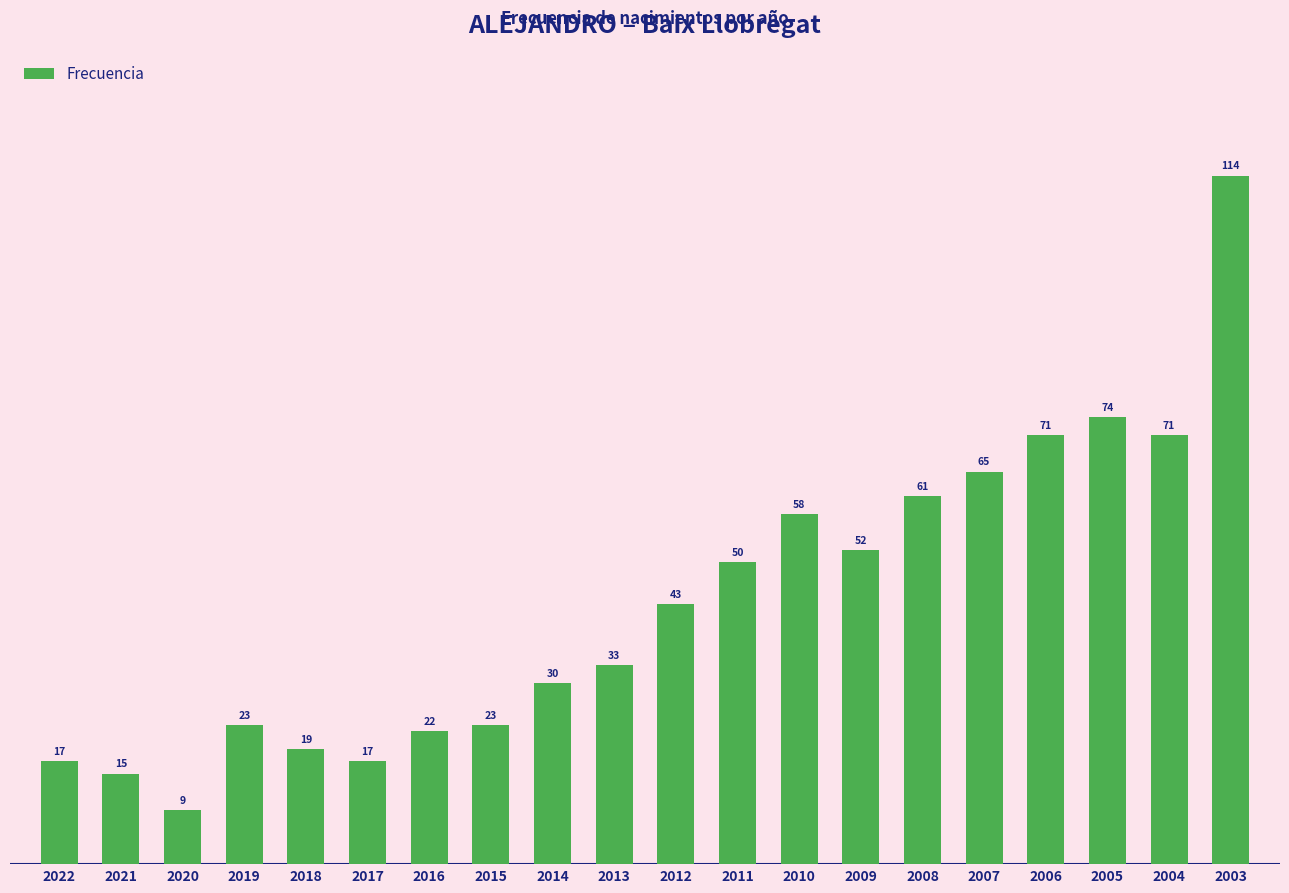

True or false: the data shows 74 at 2005.

True